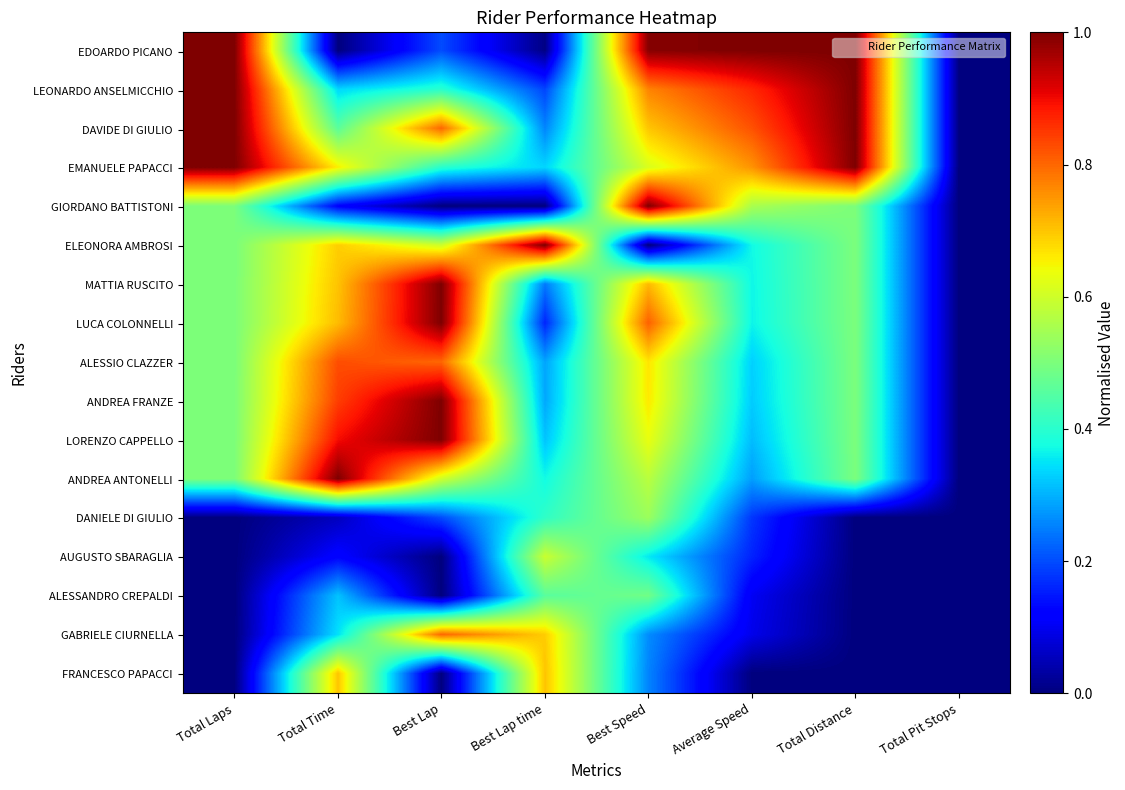

What is the greatest value displayed?

1.0